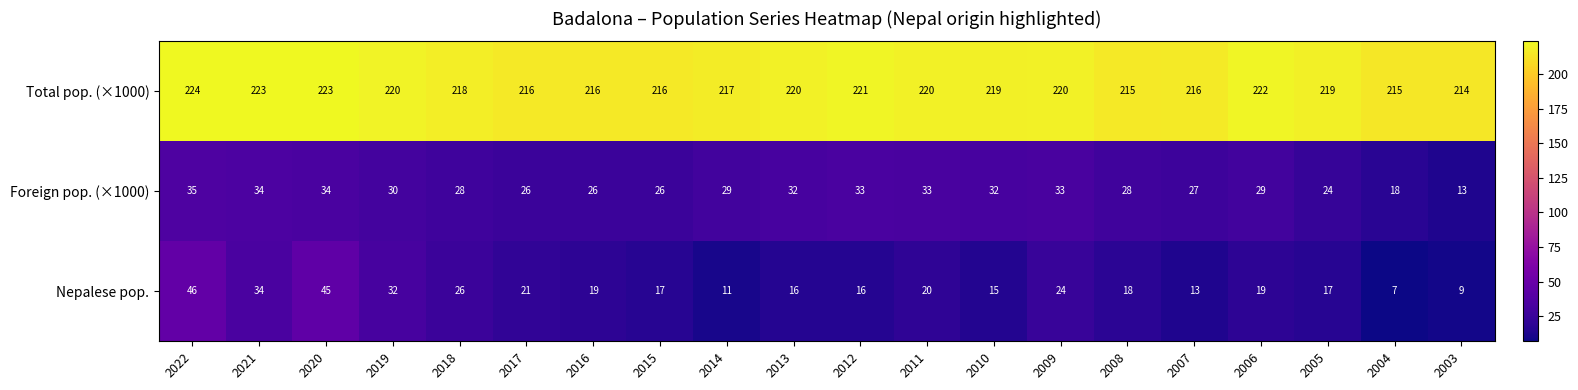

Is the value of Foreign pop. (×1000) at 2012 greater than the value of Total pop. (×1000) at 2017?

No